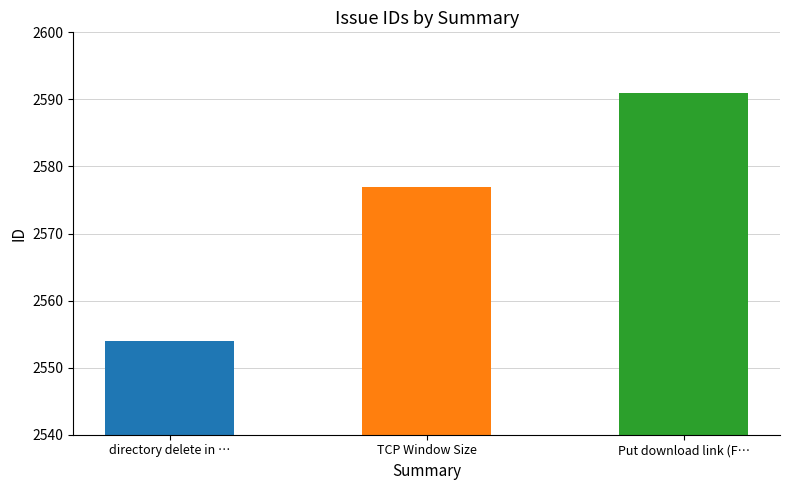

List the labels in order of value, smallest first.

directory delete in …, TCP Window Size, Put download link (F…